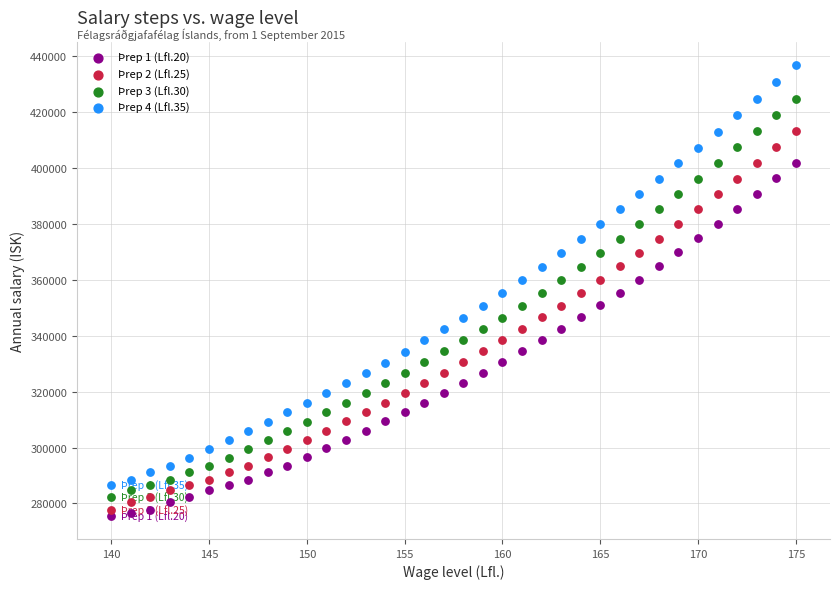

What are all the series names shown in the legend?

Þrep 1 (Lfl.20), Þrep 2 (Lfl.25), Þrep 3 (Lfl.30), Þrep 4 (Lfl.35)